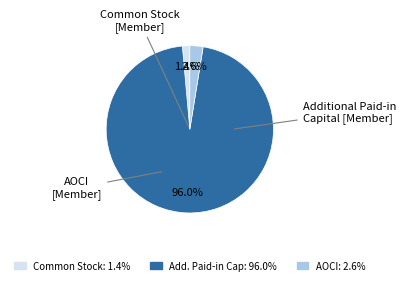

Is there a majority slice in this chart?

Yes